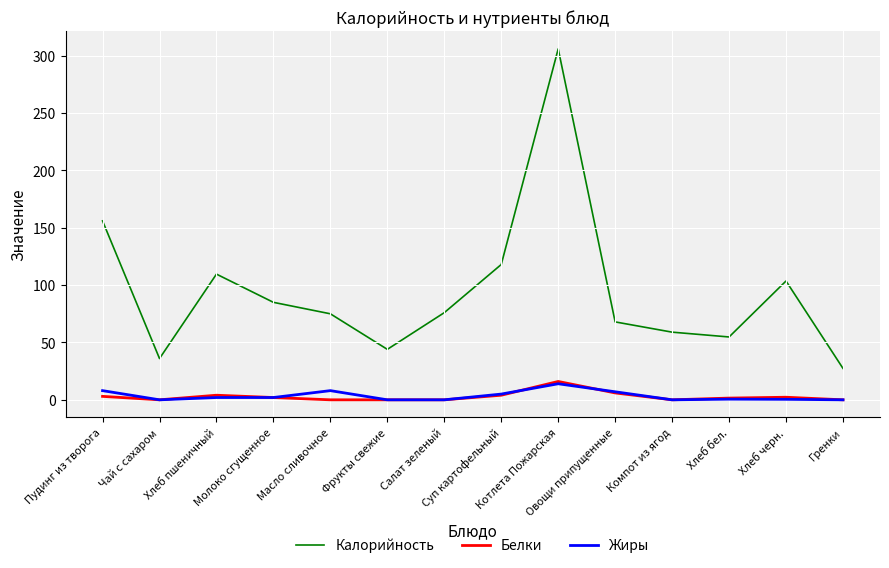

What is the sum of the Калорийность values at Овощи припущенные and Фрукты свежие?

111.9